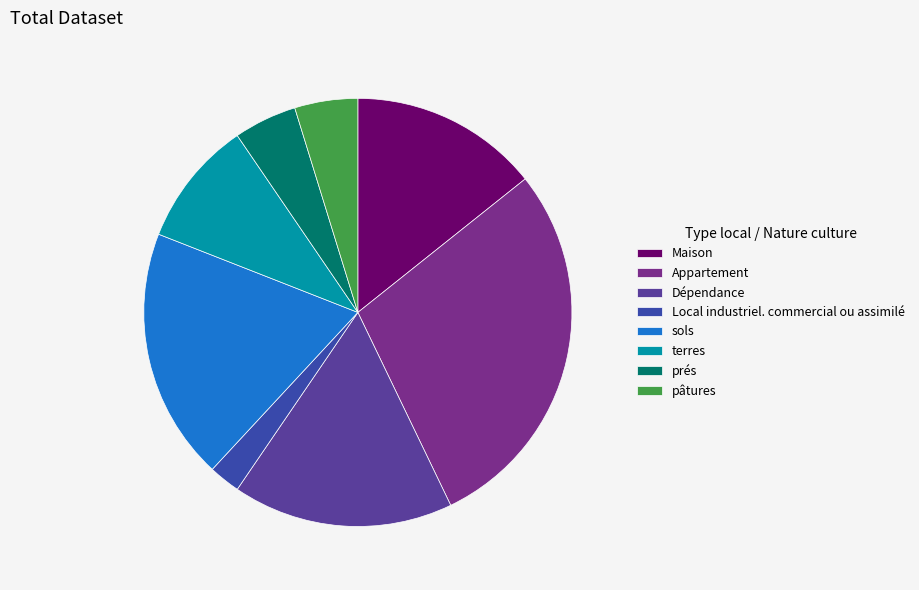

How many segments does this pie chart have?

8